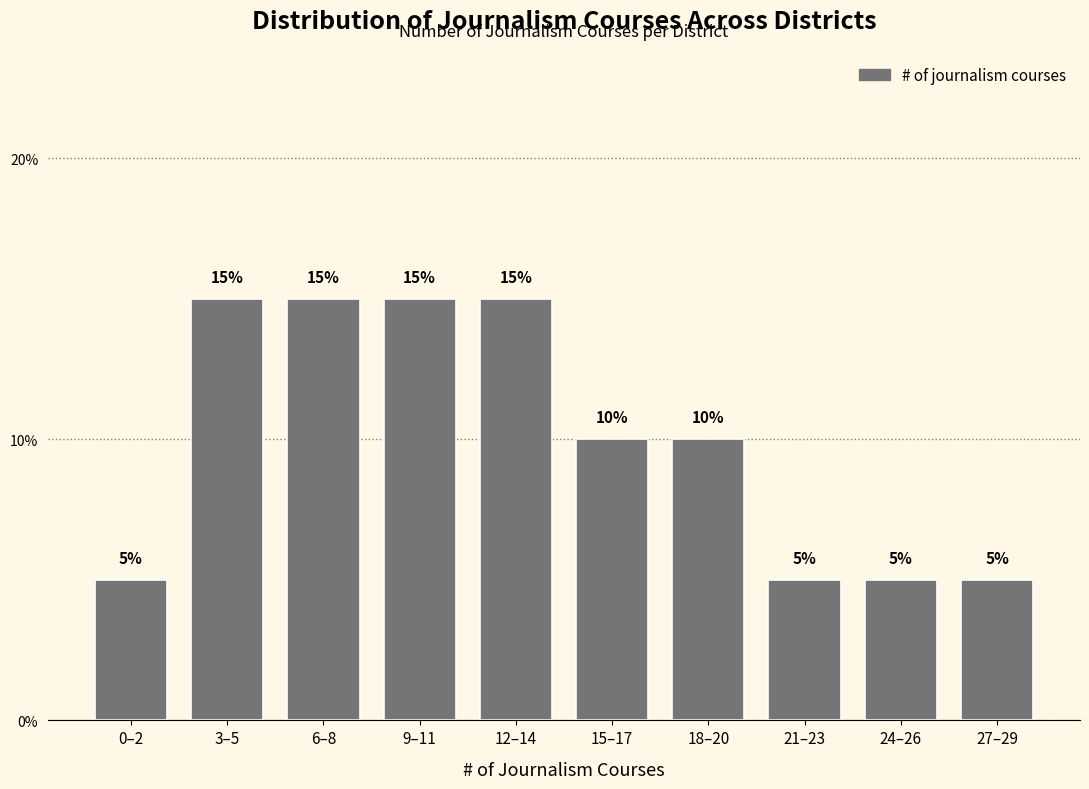

Reading left to right, what are all the values shown in this chart?

5	15	15	15	15	10	10	5	5	5